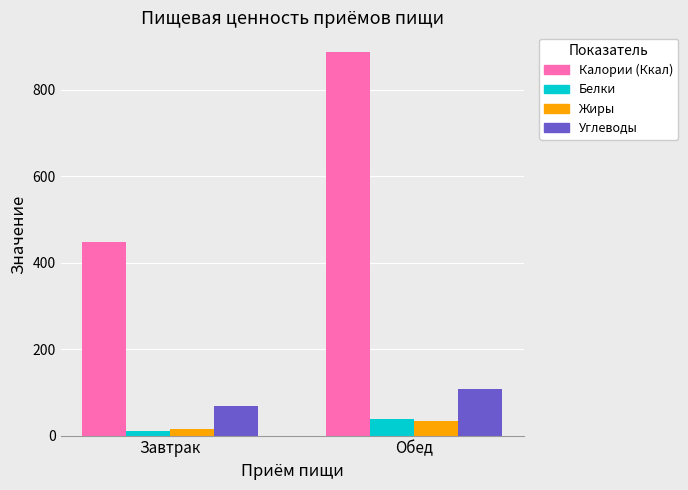

Is it true that Белки equals 37.3 at Обед?

True